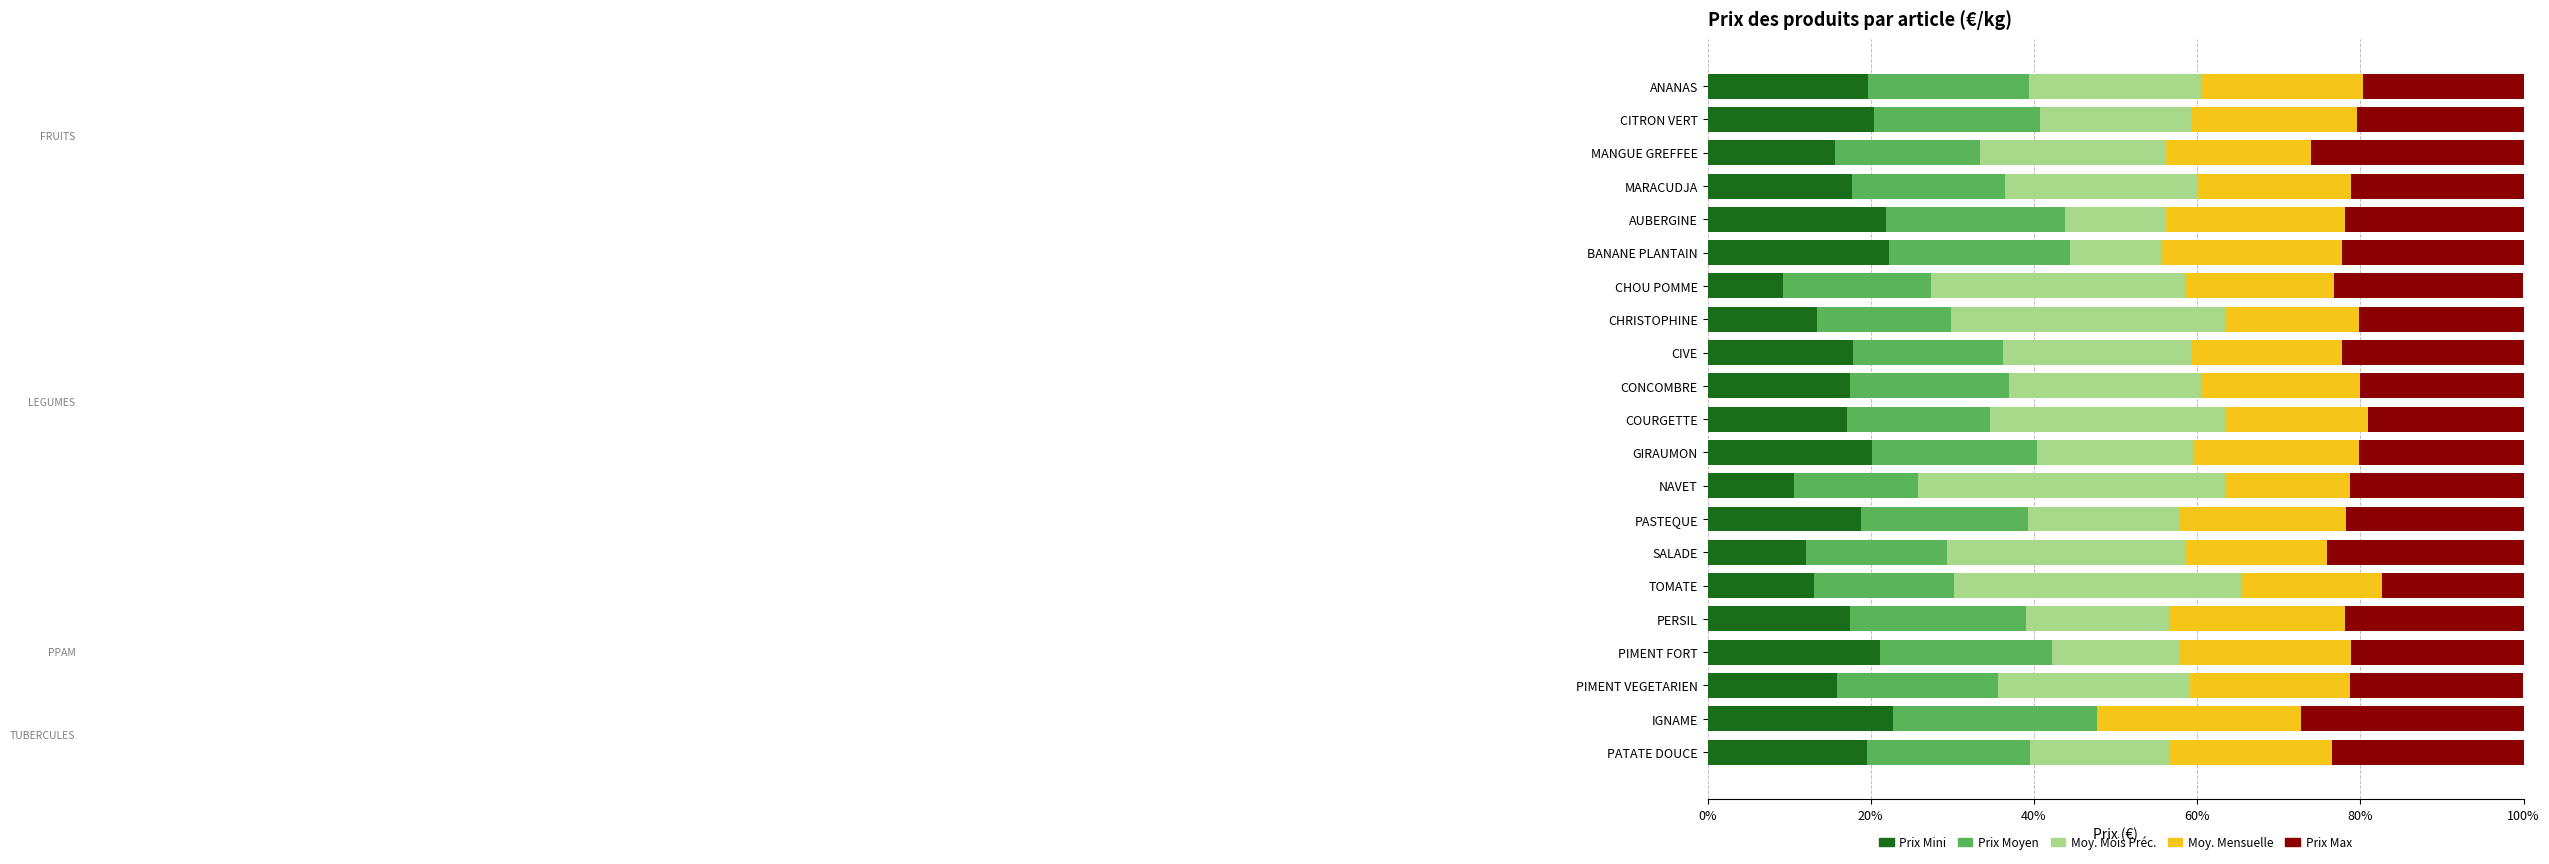

What are all the series names shown in the legend?

Prix Mini, Prix Moyen, Moy. Mois Préc., Moy. Mensuelle, Prix Max